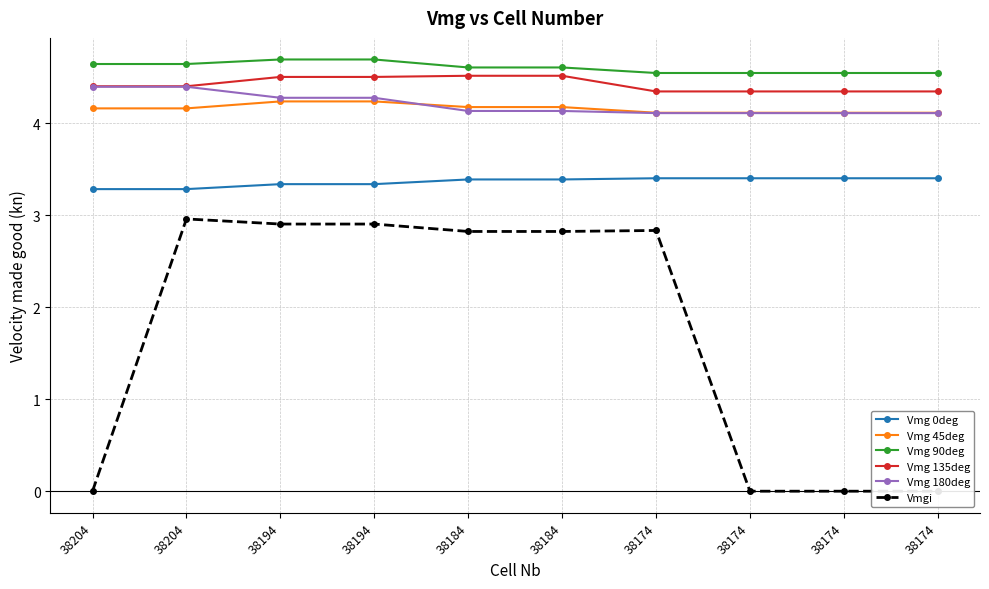

At which label does Vmg 45deg reach its minimum?

38174